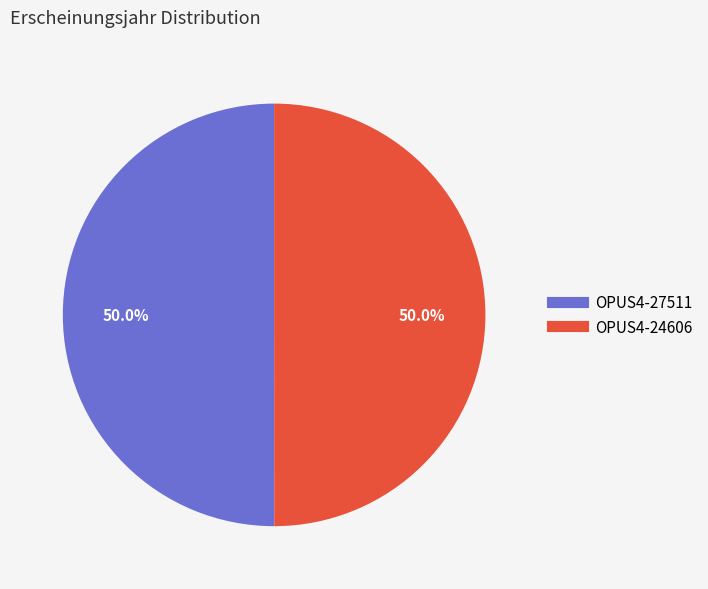

What percentage is the OPUS4-27511 slice, to the nearest percent?

50%